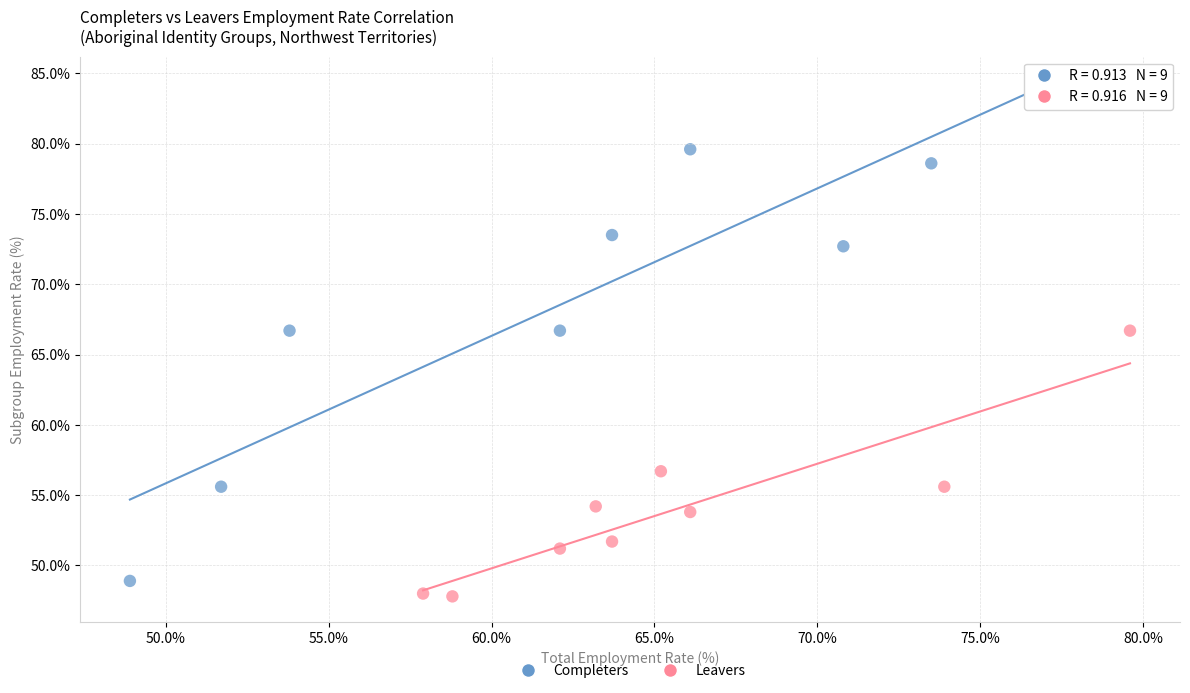

Which series has the widest spread of Y values?

Completers